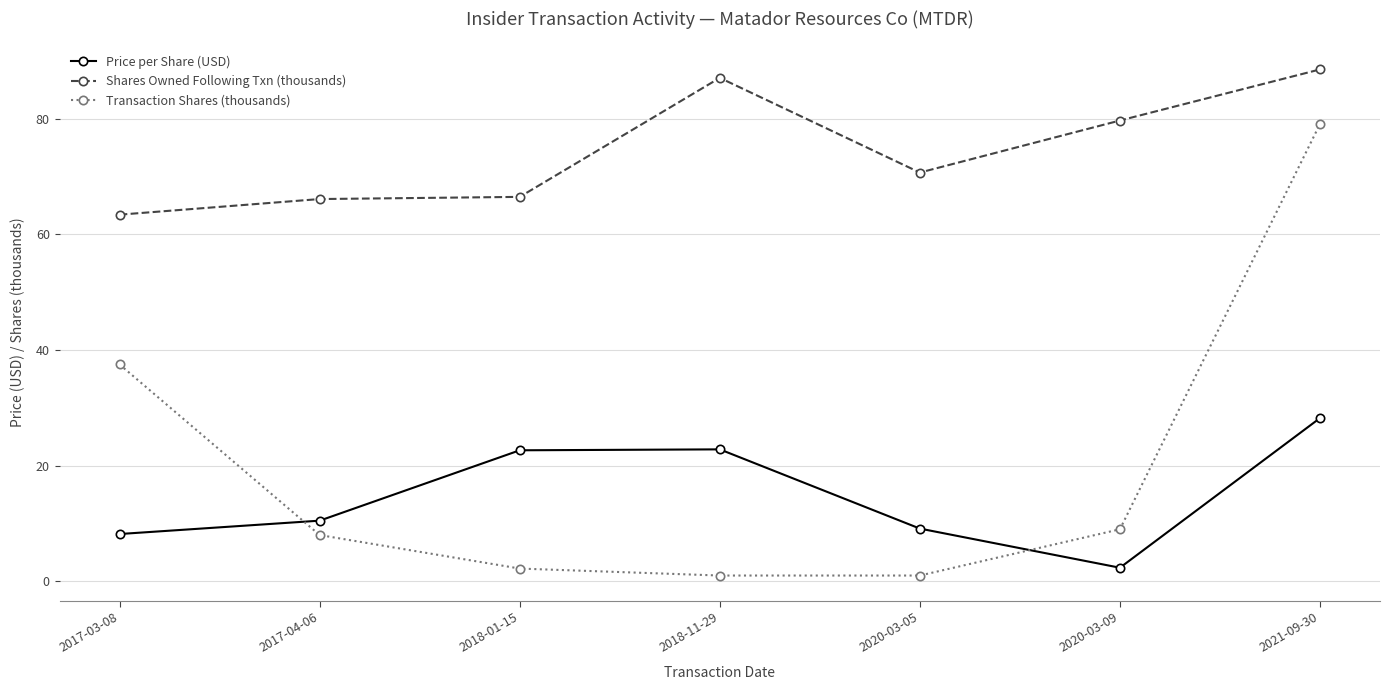

How many times do Transaction Shares (thousands) and Price per Share (USD) cross each other?

2